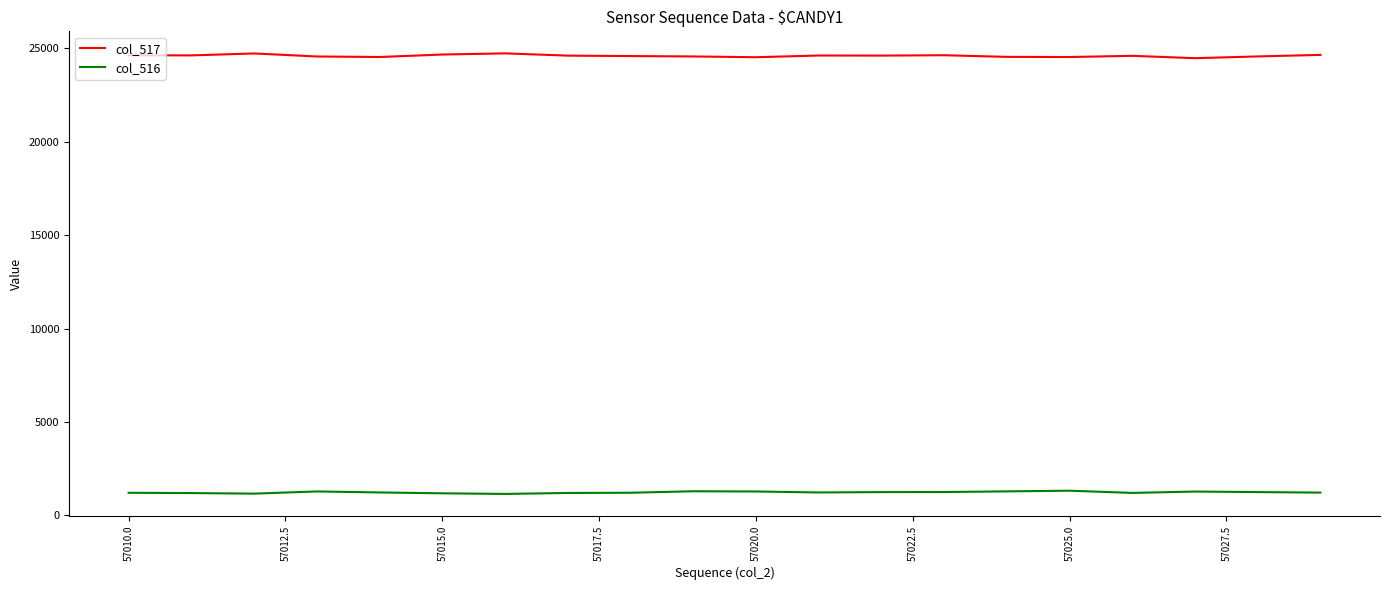

True or false: col_516 and col_517 intersect in this chart.

False